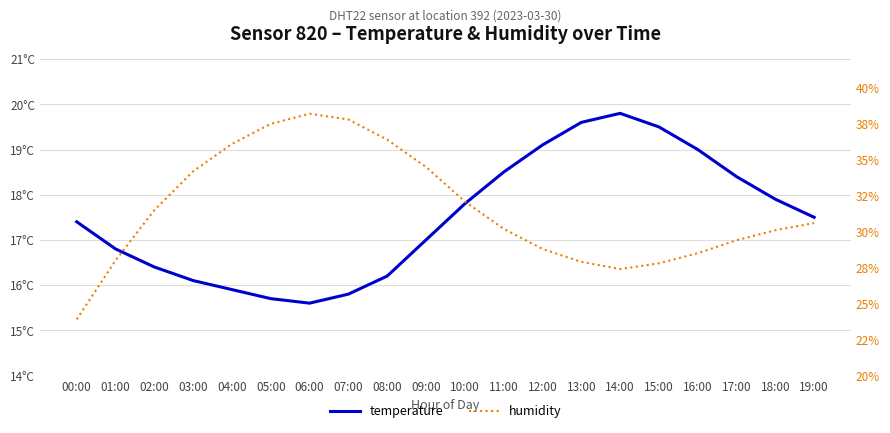

What is the label of the 2nd point from the right?

18:00